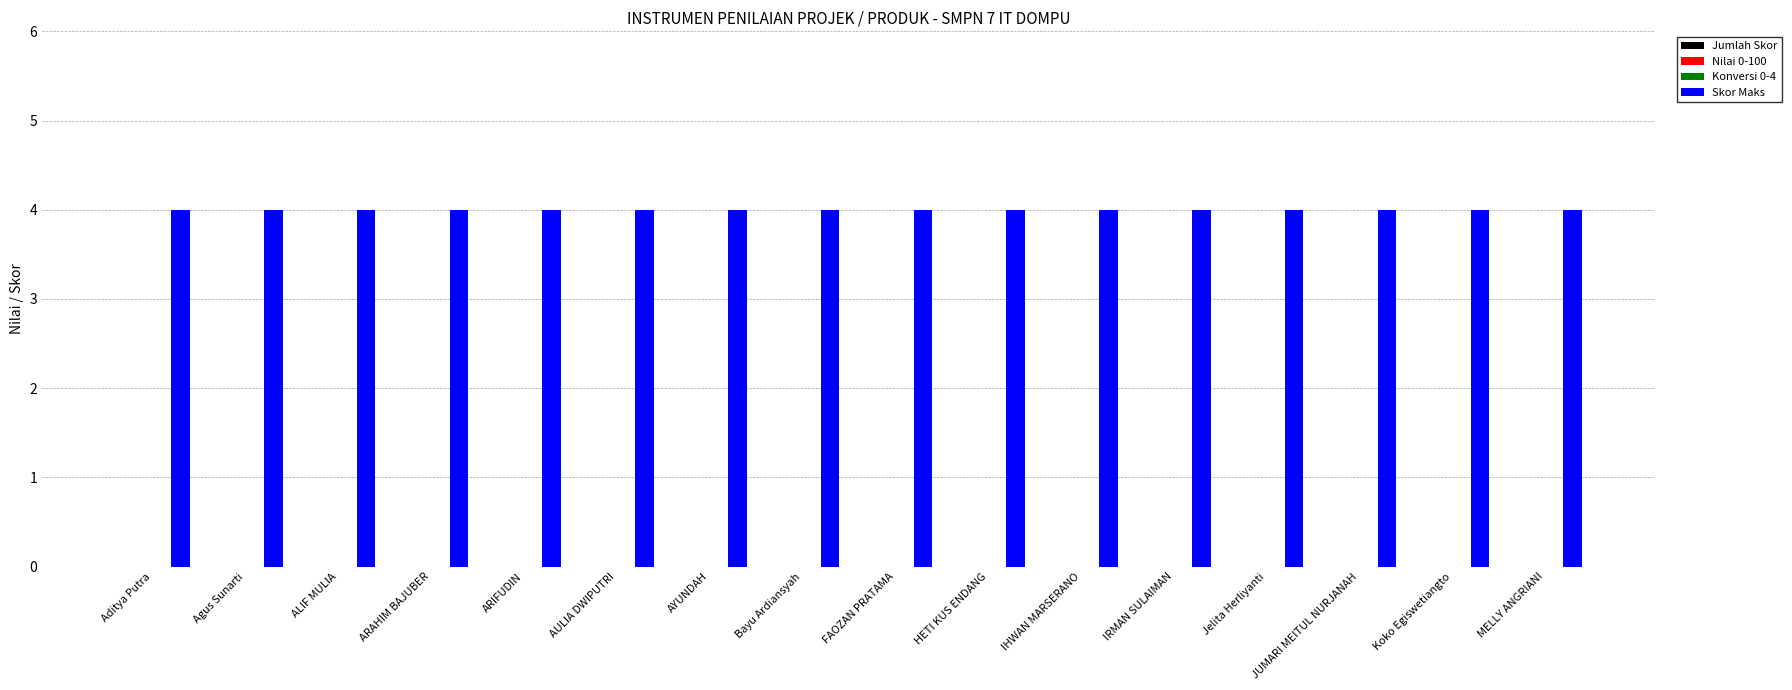

True or false: Skor Maks has a value of 4 at JUMARI MEITUL NURJANAH.

True